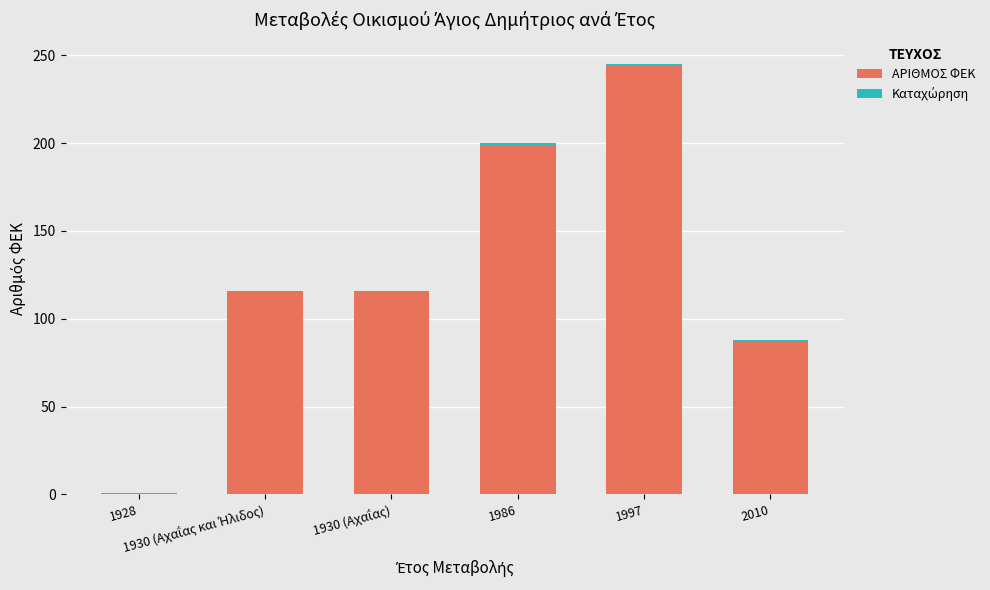

Count the ΑΡΙΘΜΟΣ ΦΕΚ values in the range 87 to 199.

4